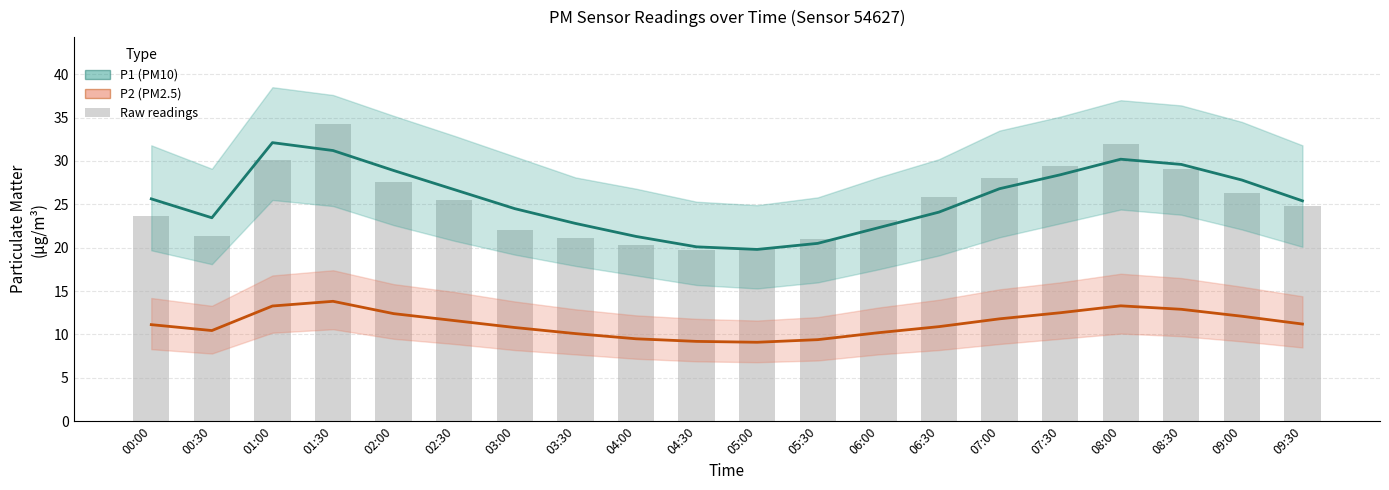

What is the value of the Raw readings bar at the 7th from the left?

22.0